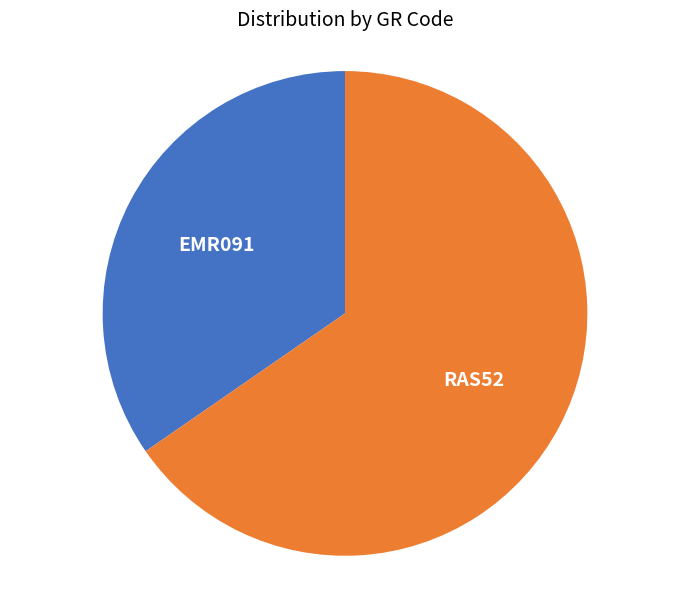

Approximately how many times larger is the value at RAS52 compared to EMR091?

1.9